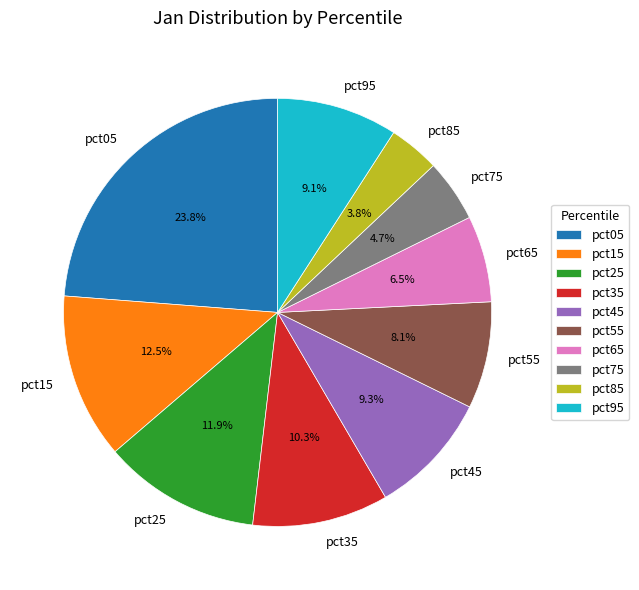

The pct15 slice represents 5% of the pie. True or false?

False